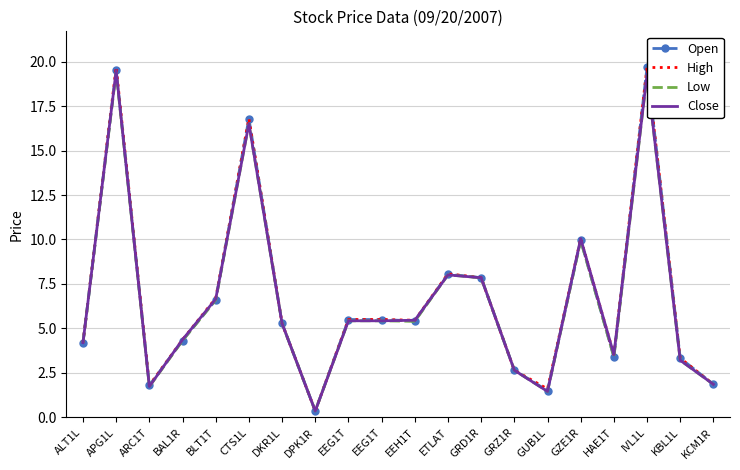

At which category is the sum across all series the highest?

APG1L